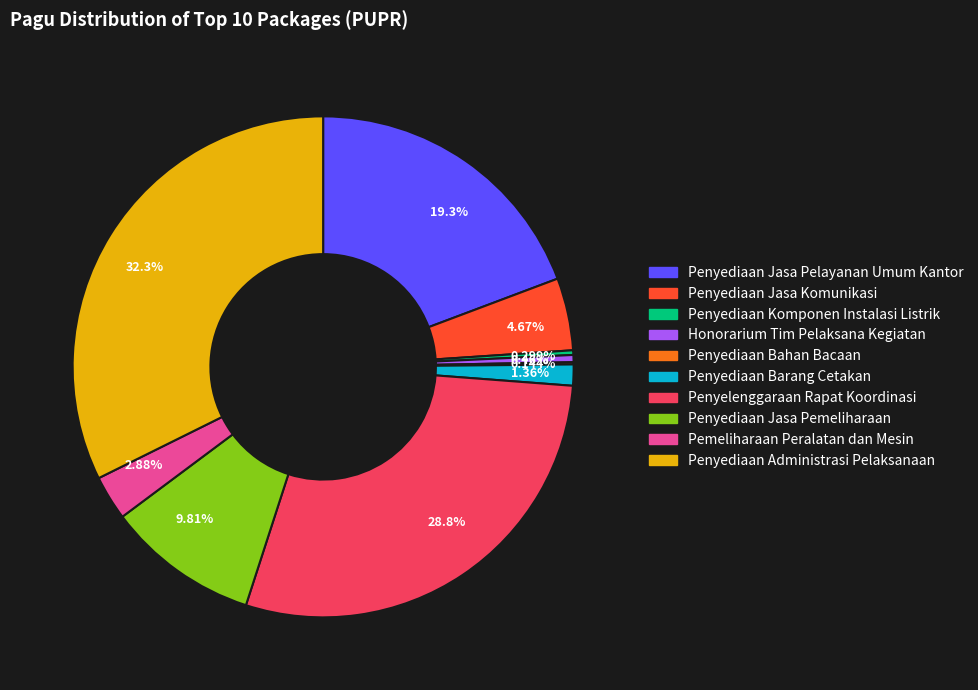

Between Penyediaan Jasa Pelayanan Umum Kantor and Honorarium Tim Pelaksana Kegiatan, which is larger?

Penyediaan Jasa Pelayanan Umum Kantor